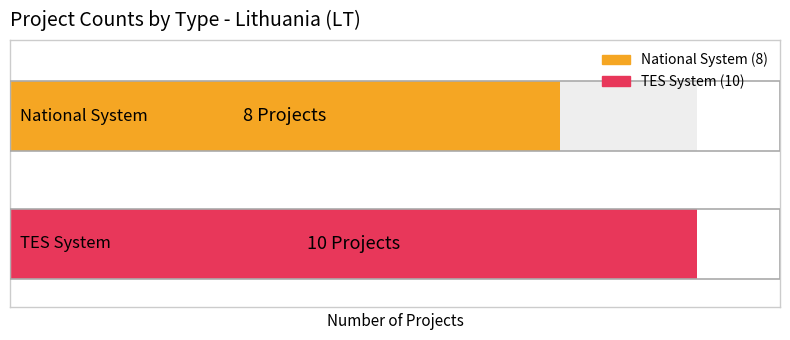

At 1, list the series in order from largest to smallest.

TES System, National System